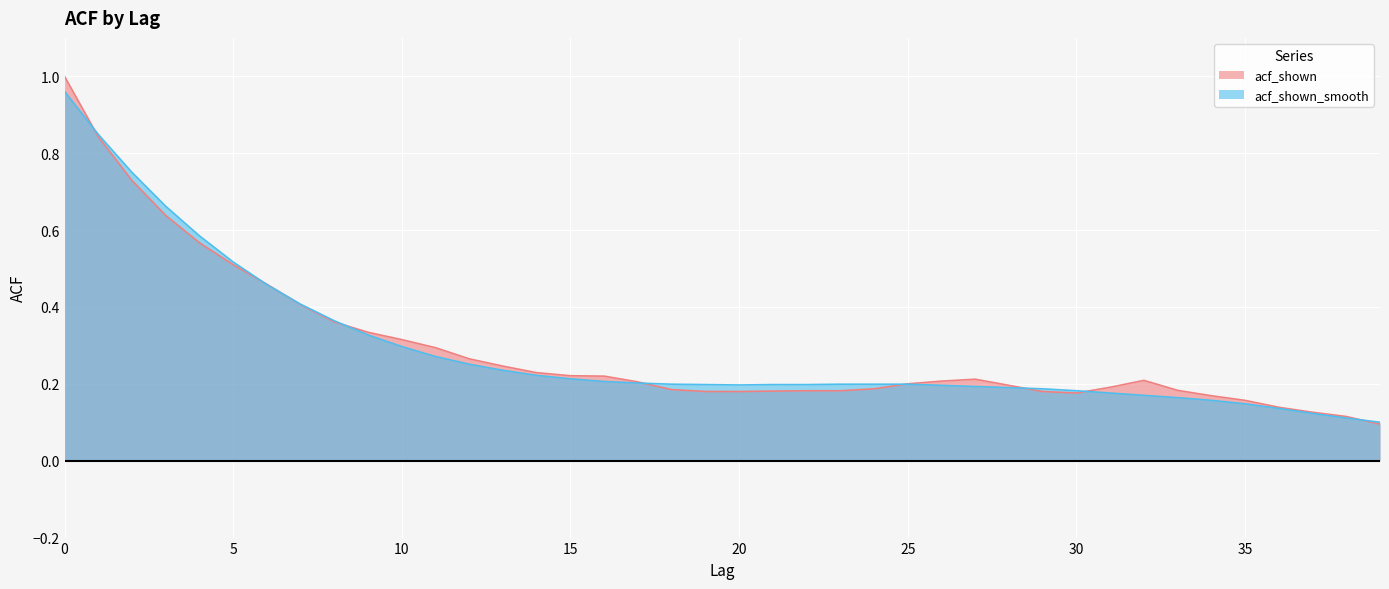

What is the sum of all acf_shown_smooth values?

11.6